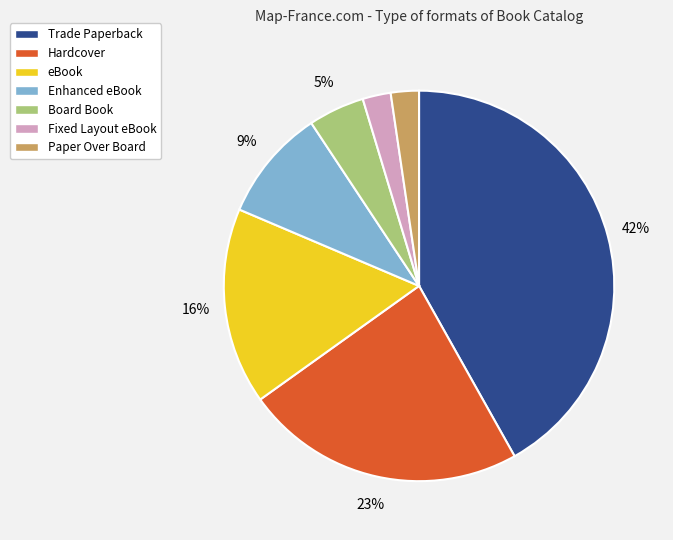

Combined, do Trade Paperback and Paper Over Board account for over 50%?

No